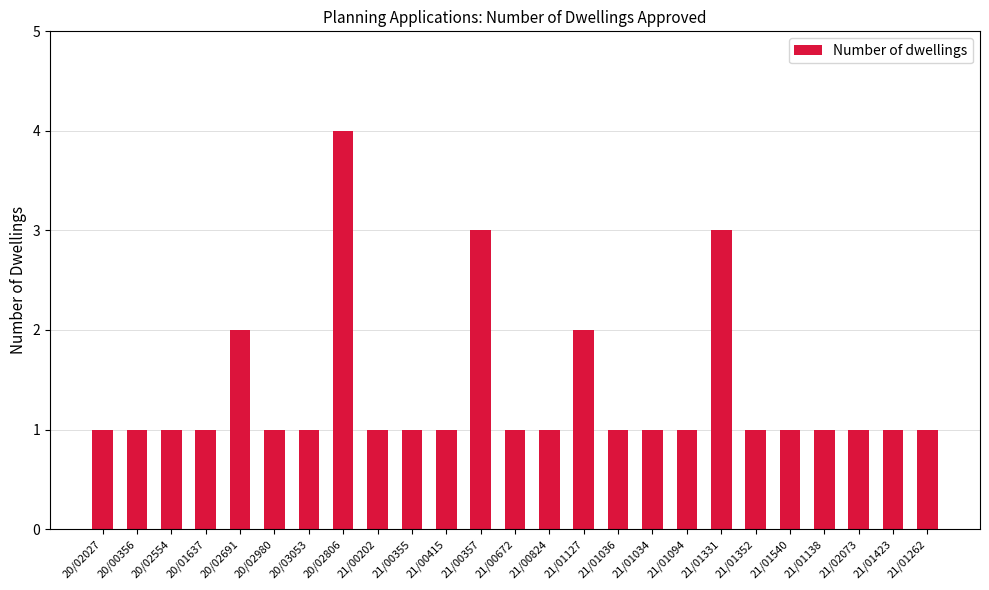

How many values are between 1 and 2?

22